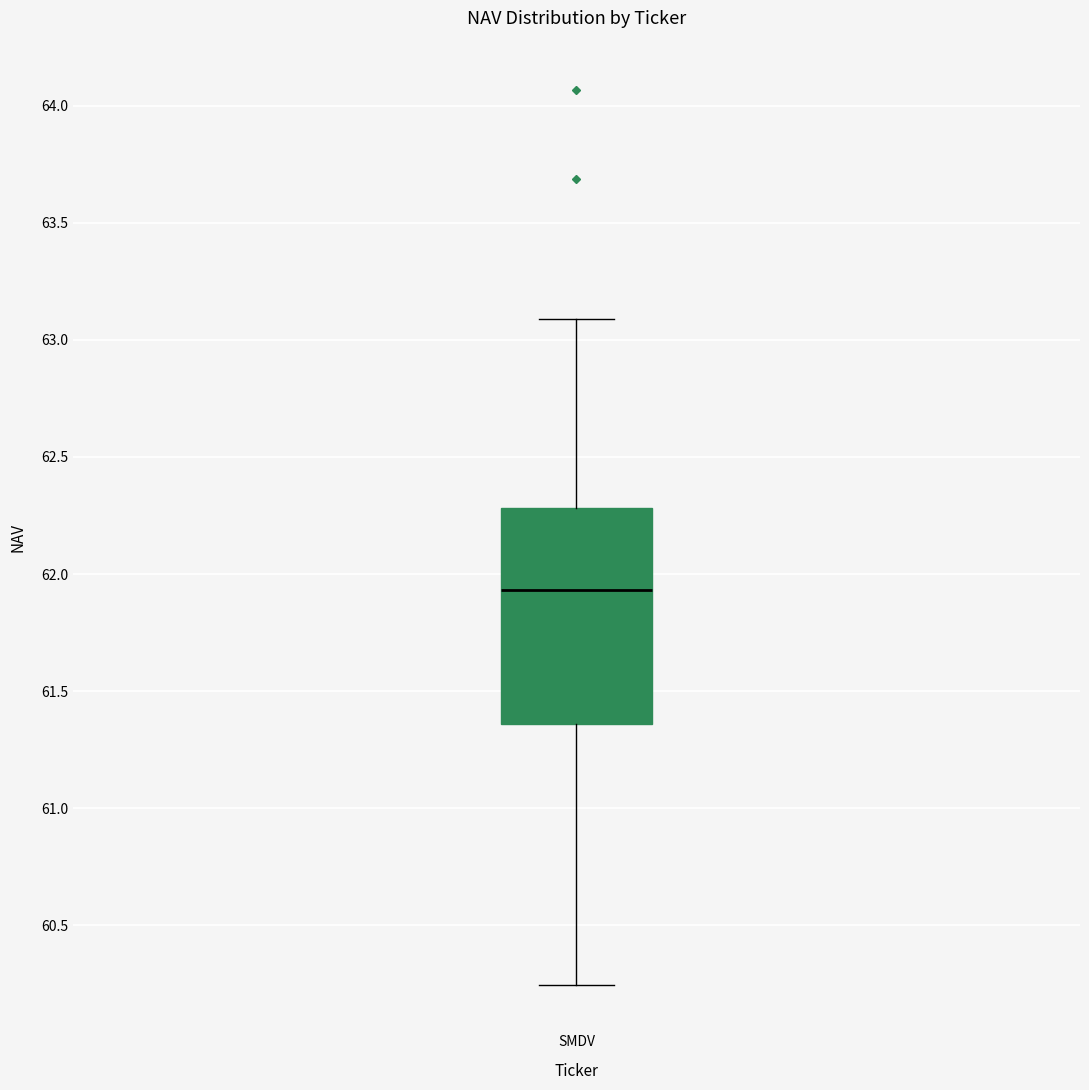

Where is the lower edge of the box for SMDV on the y-axis? The values are not printed on the chart, so give them approximately, as read against the axis.

61.35